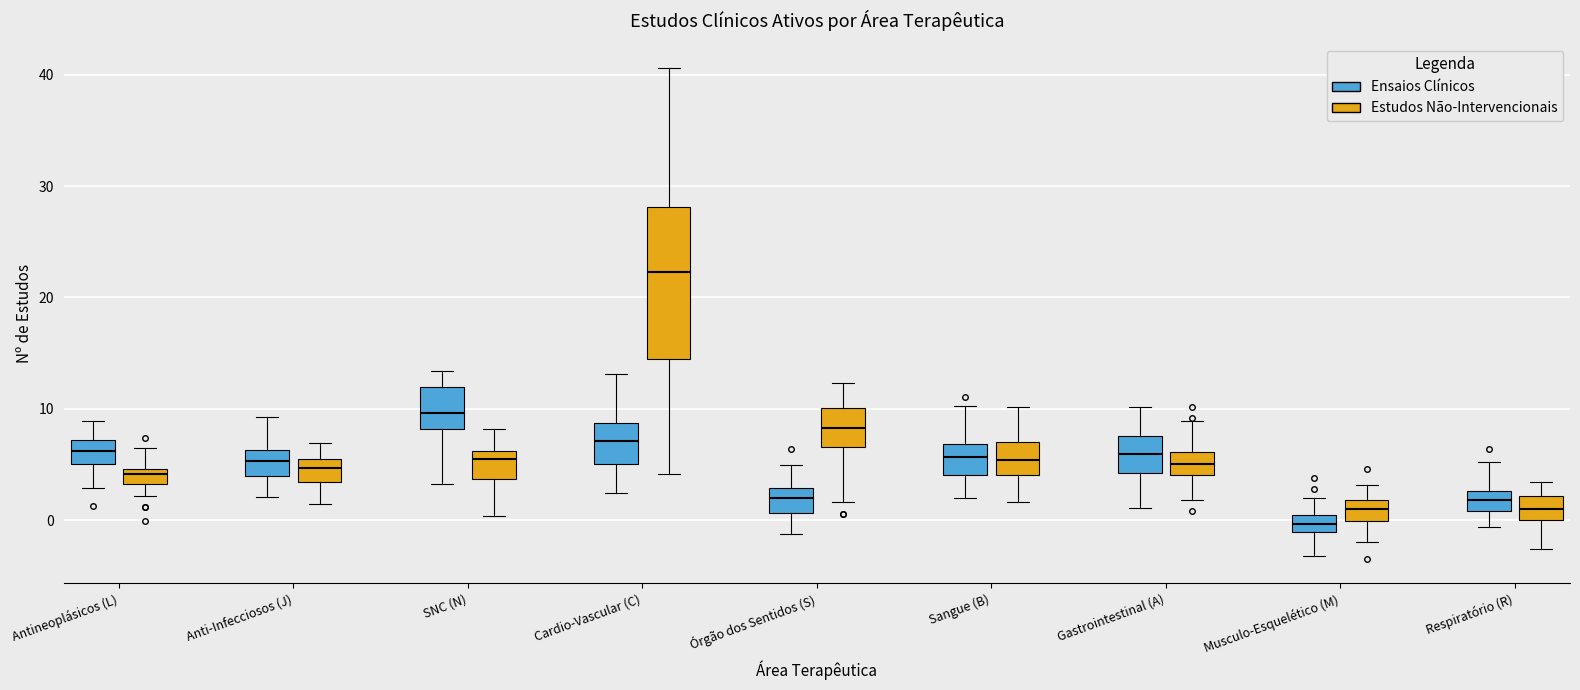

Comparing the boxes themselves (not the whiskers), which one is the tallest?

Cardio-Vascular (C) (Estudos Não-Intervencionais)